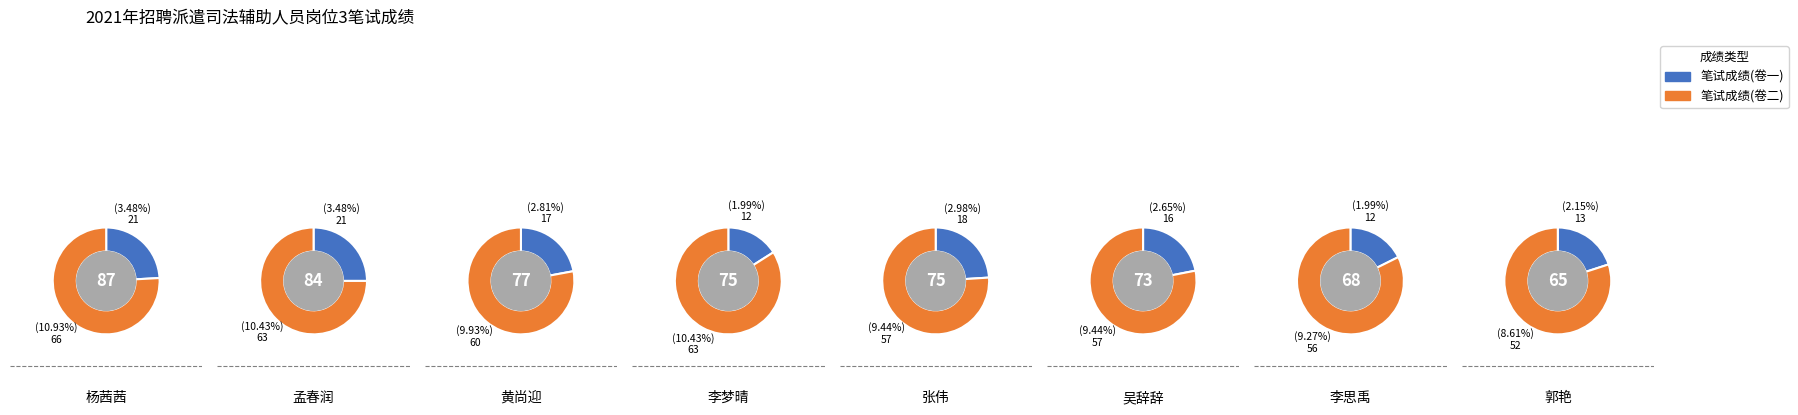

What is the smallest slice in the pie chart?

李梦晴